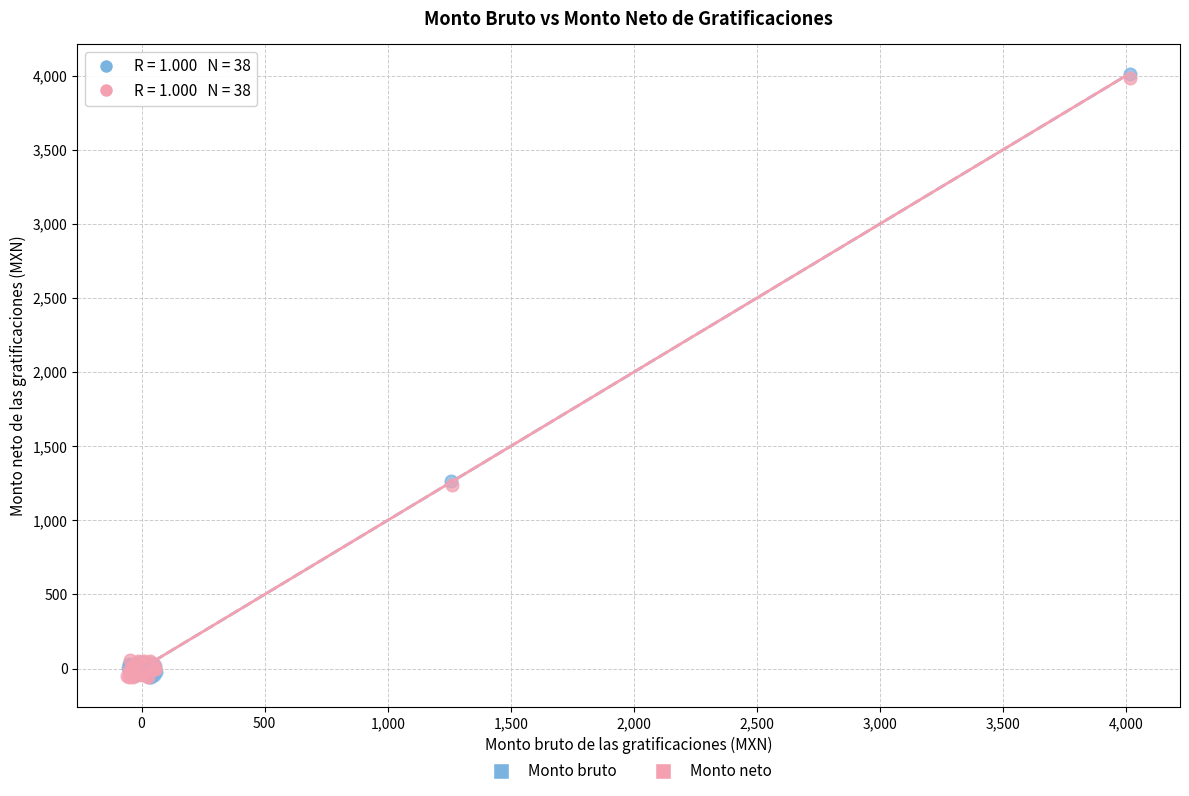

Which series has the largest Y range (max minus min)?

Monto bruto